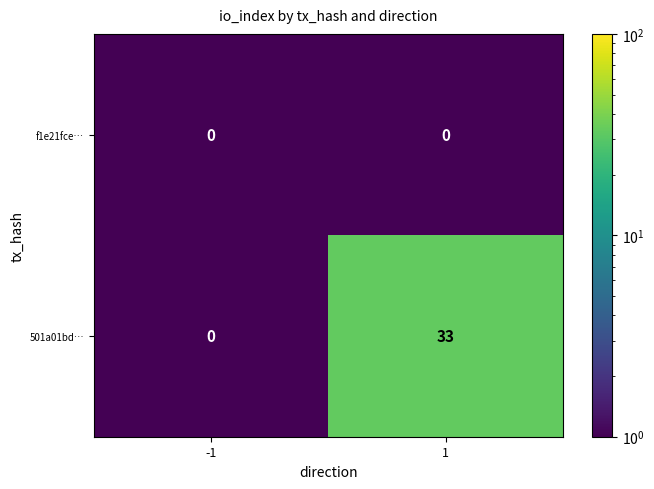

Which series has the largest total across all categories?

501a01bd…